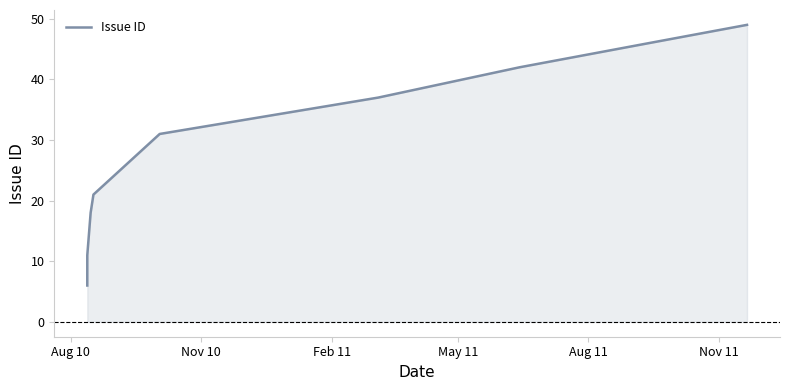

What is the smallest value displayed?

6